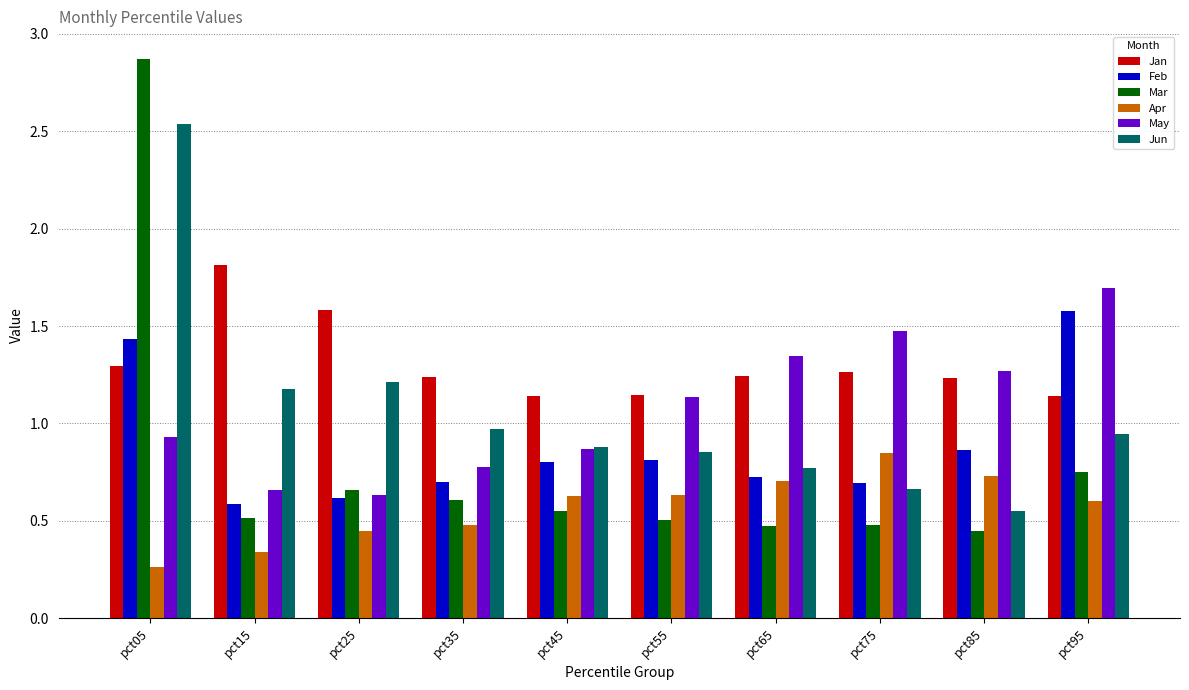

The Apr series shows 1.1 at pct55. True or false?

False